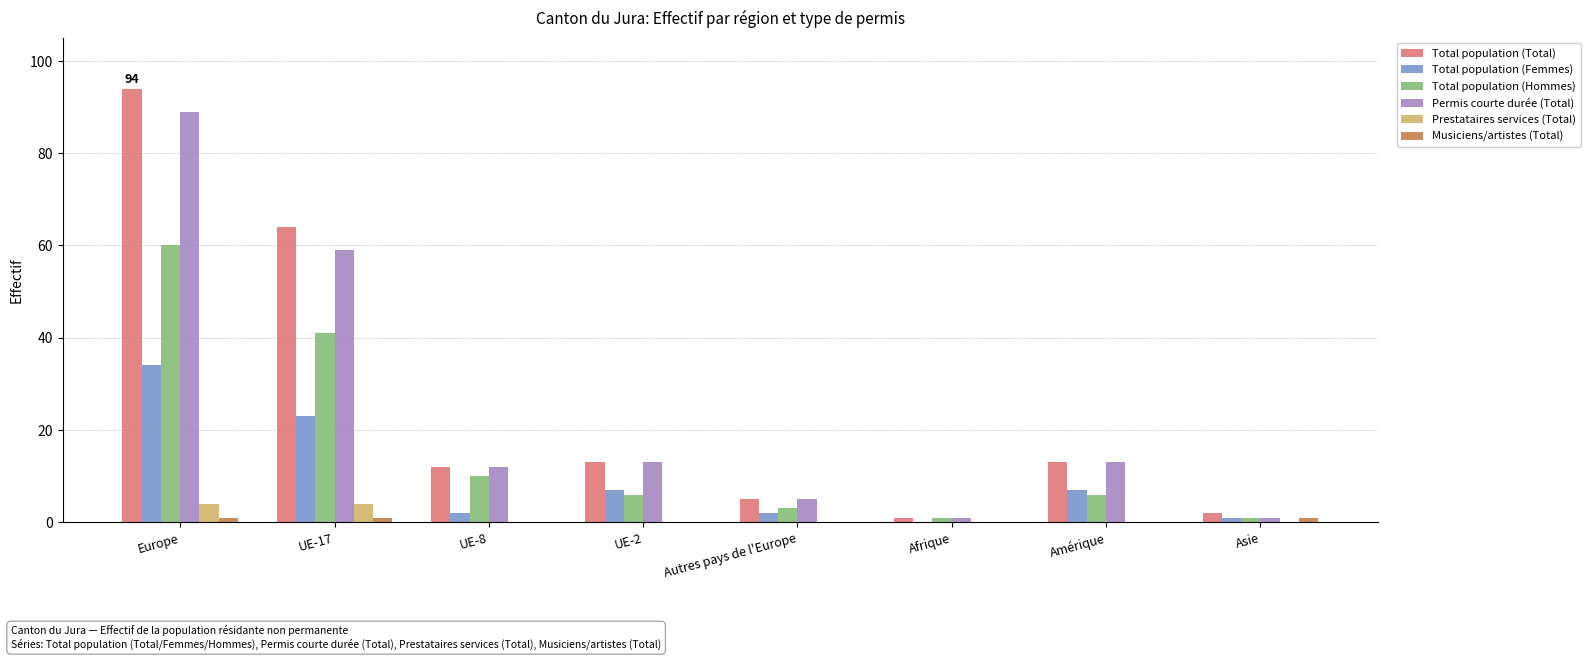

At which category is the sum across all series the highest?

Europe